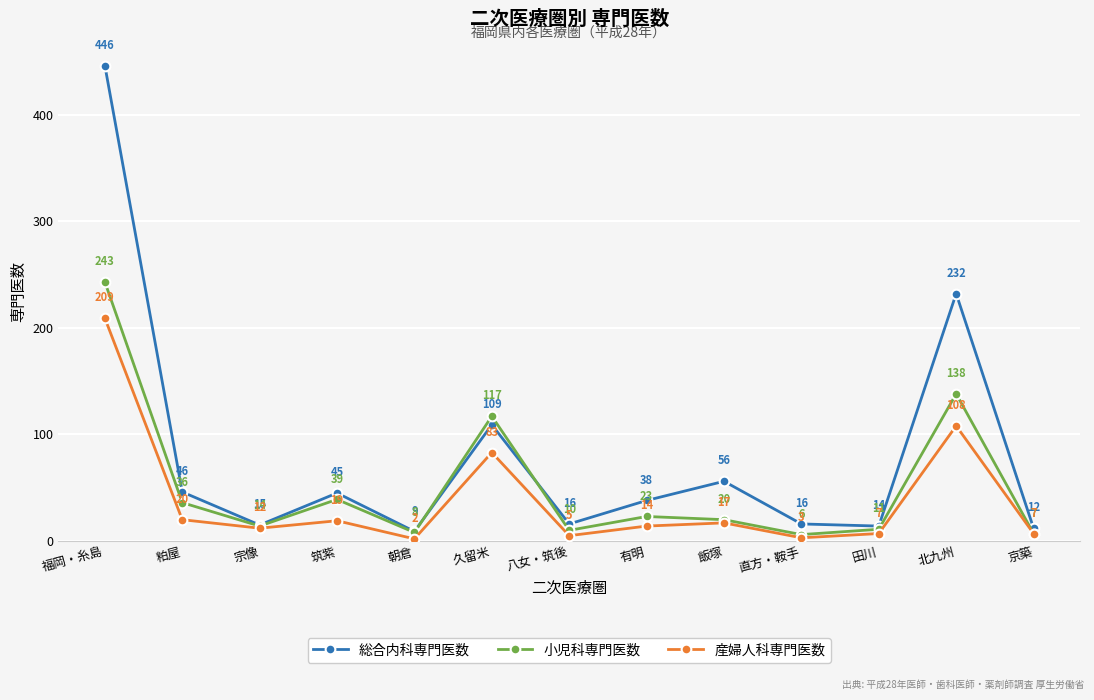

Where is the first local minimum for 産婦人科専門医数?

宗像